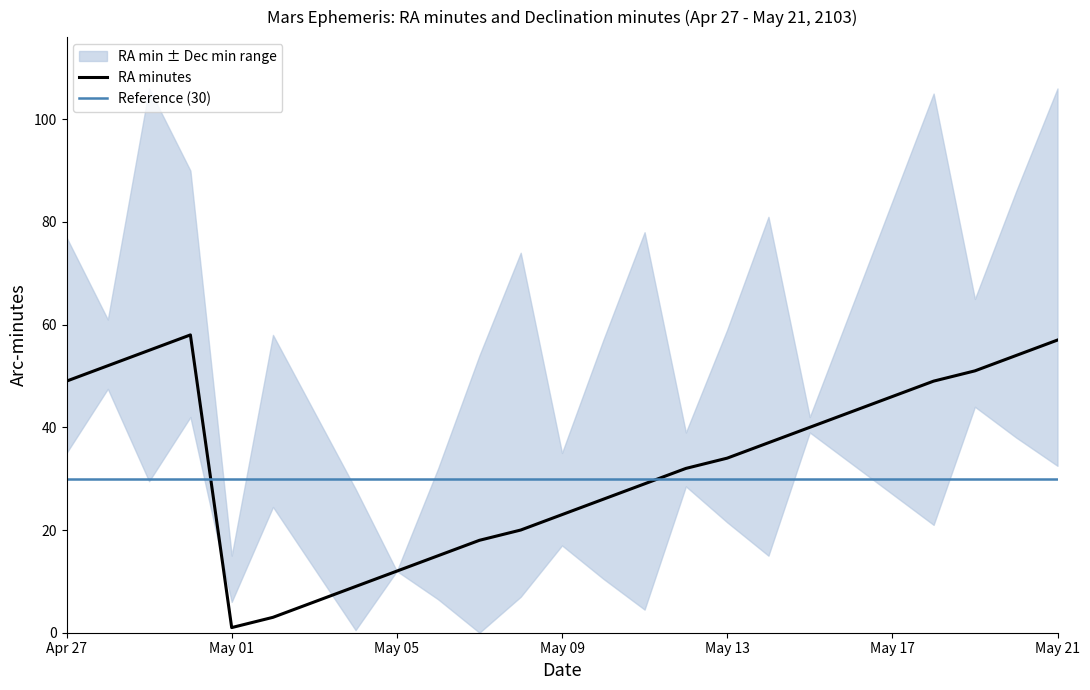

What is the highest value of the RA minutes series?

58